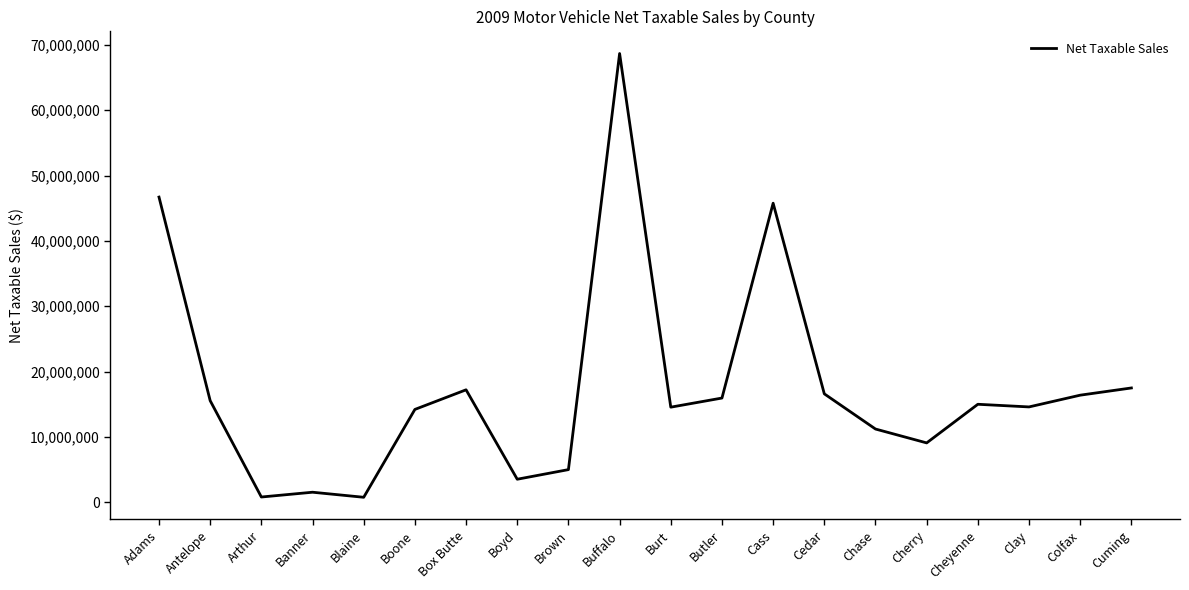

At which category does the data reach its first local valley?

Arthur